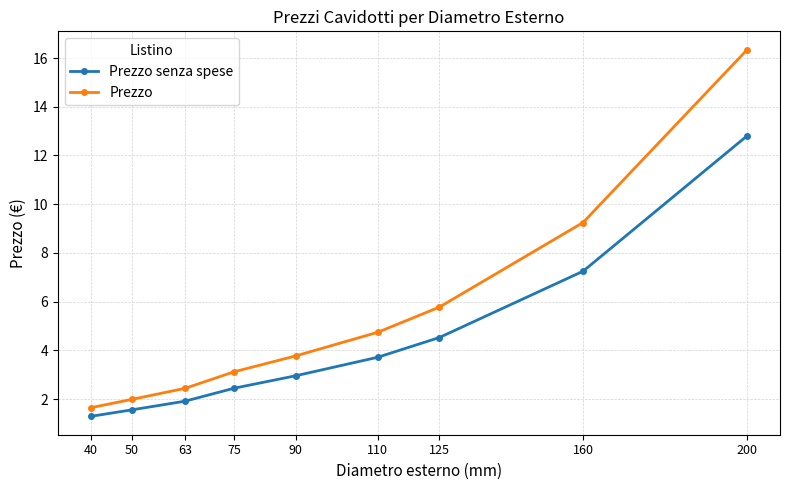

What are all the series names shown in the legend?

Prezzo senza spese, Prezzo